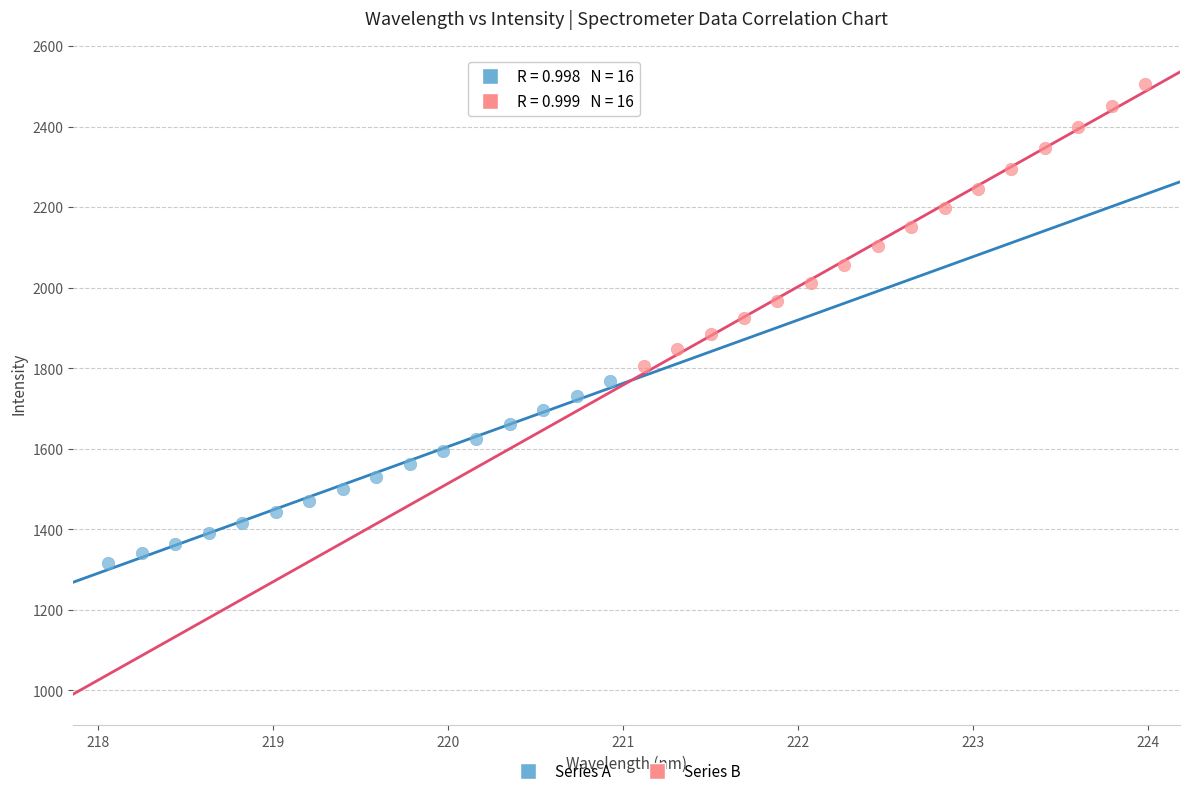

Which series contains the lowest Y value?

Series A